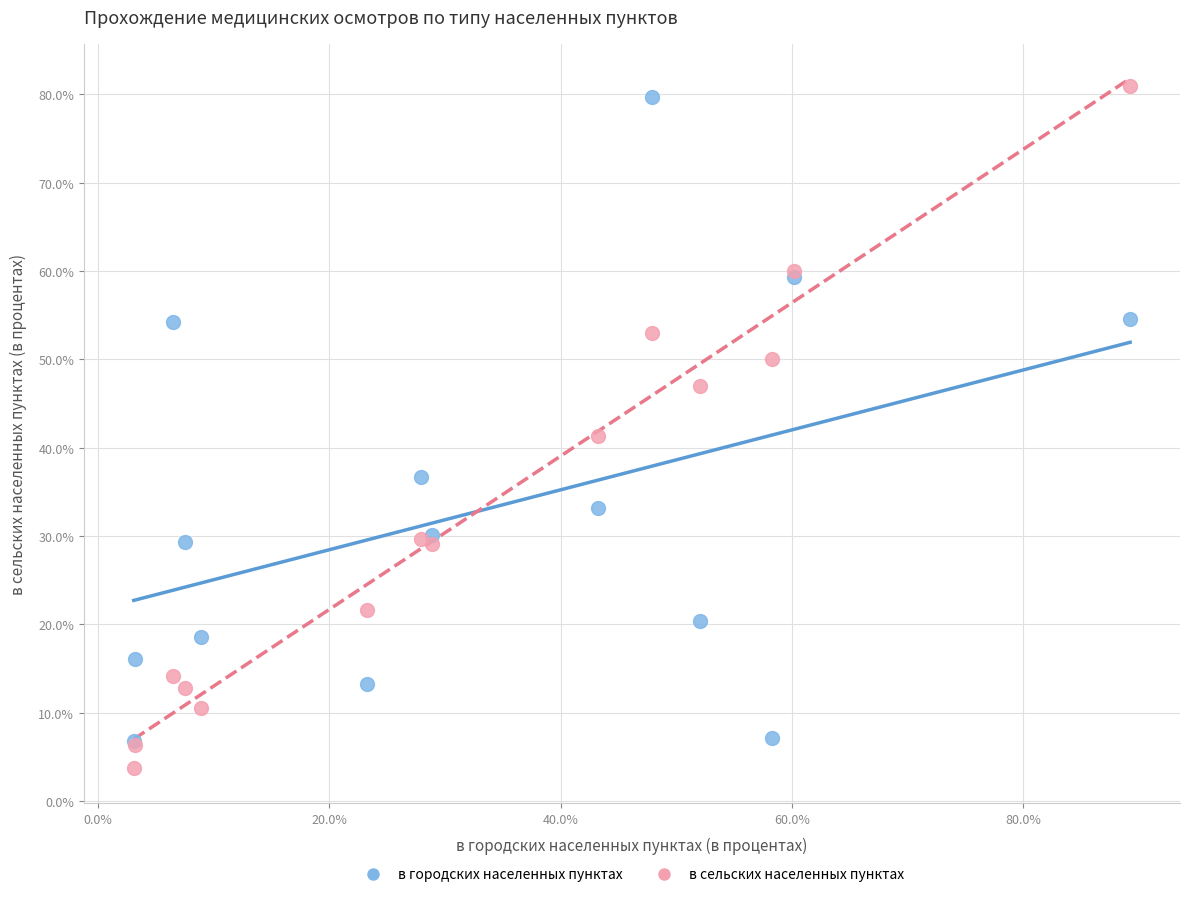

In the в городских населенных пунктах series, what Y value is closest to 43?

36.7